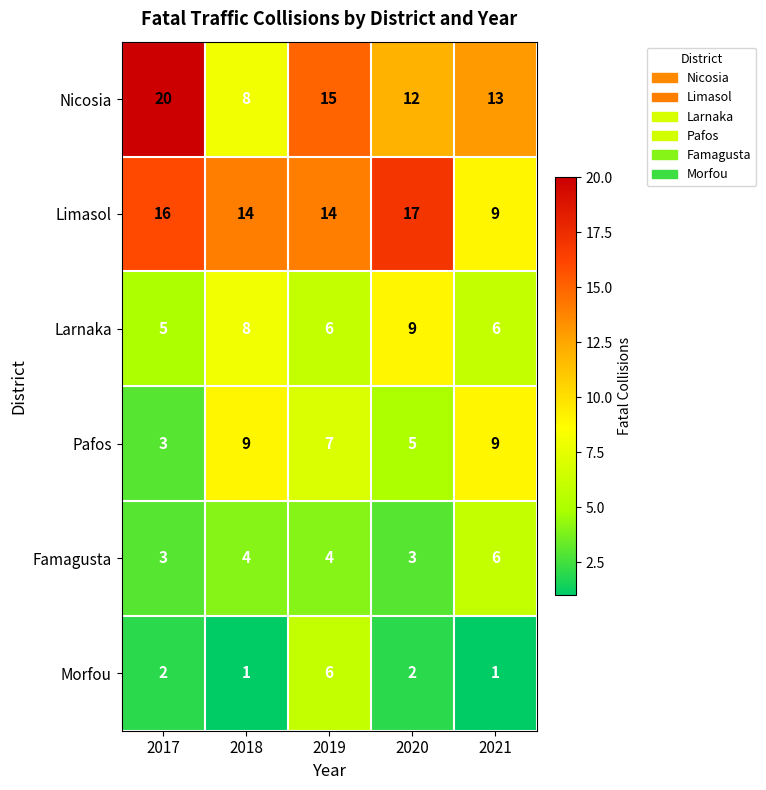

Reading left to right, transcribe all the data shown in this chart.

Nicosia: 20	8	15	12	13
Limasol: 16	14	14	17	9
Larnaka: 5	8	6	9	6
Pafos: 3	9	7	5	9
Famagusta: 3	4	4	3	6
Morfou: 2	1	6	2	1